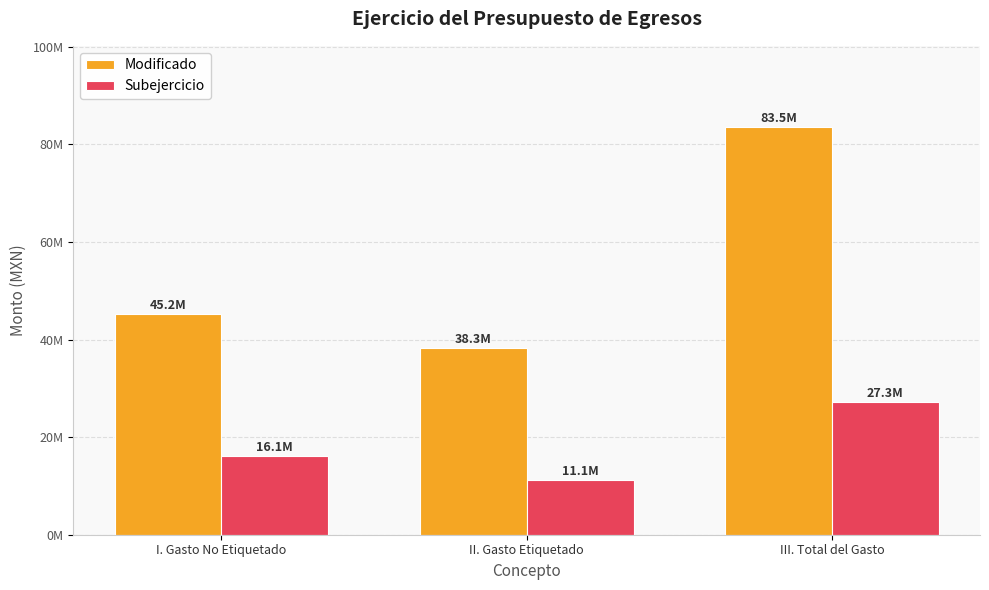

List the series in order of their peak value, lowest first.

Subejercicio, Modificado